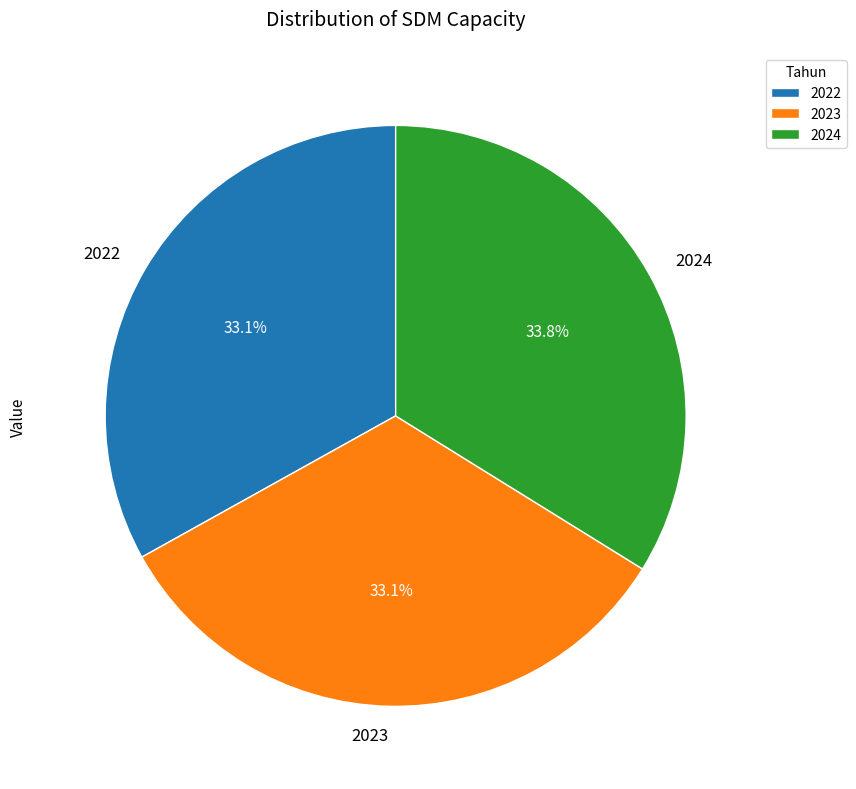

What percentage do 2023 and 2022 together represent?

66.2%